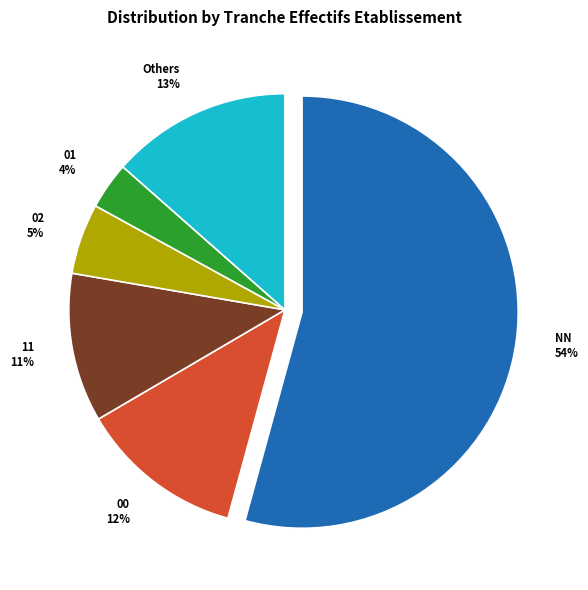

Count the number of slices in the pie.

6